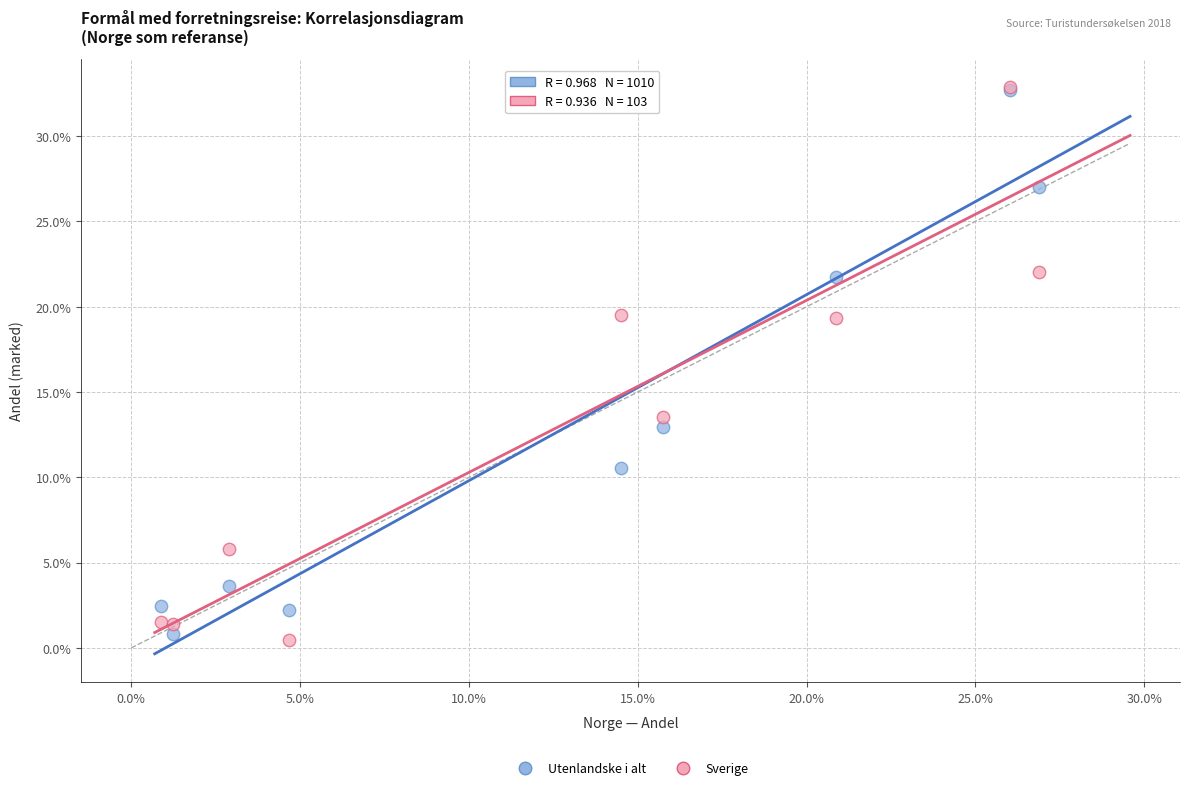

What are all the series names shown in the legend?

Utenlandske i alt, Sverige